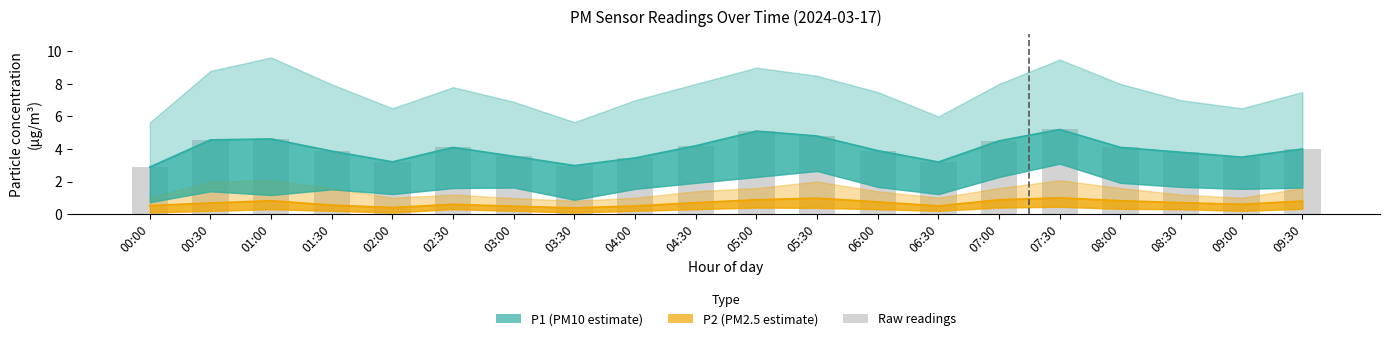

True or false: P1 (PM10 estimate) has a value of 1.8 at 05:00.

False